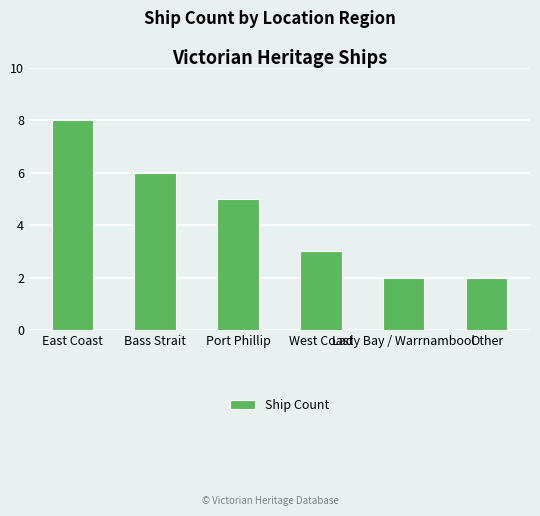

What is the value of the 1st bar from the left?

8